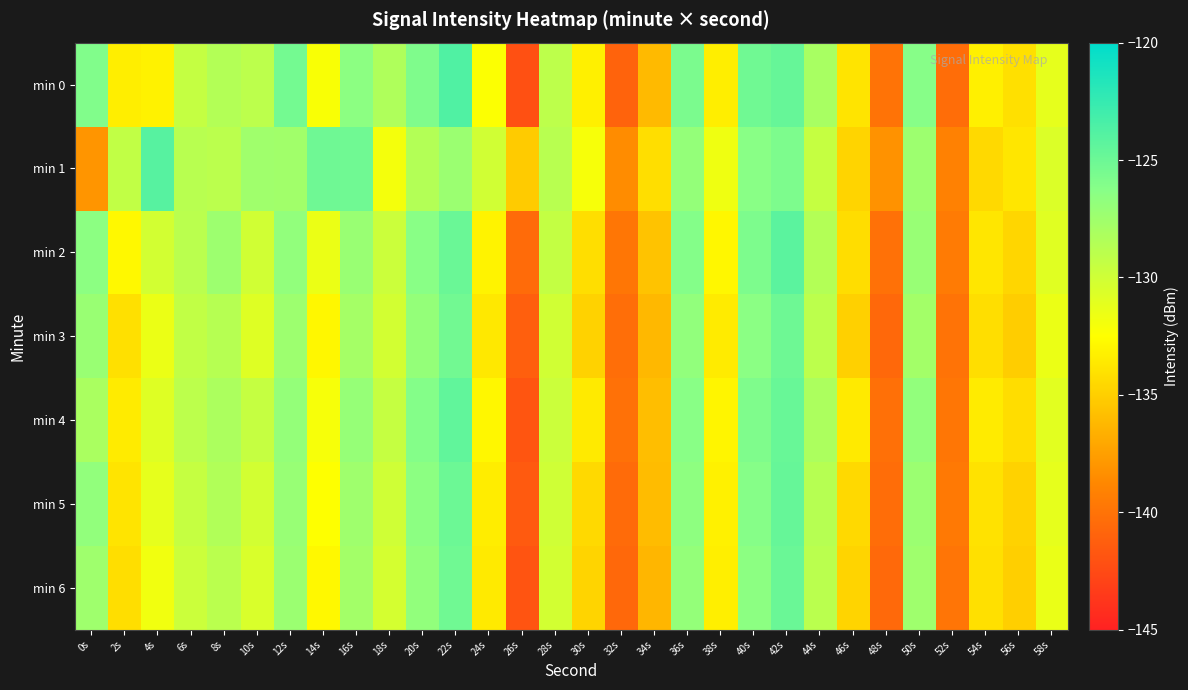

At which category is the sum across all series the highest?

42s